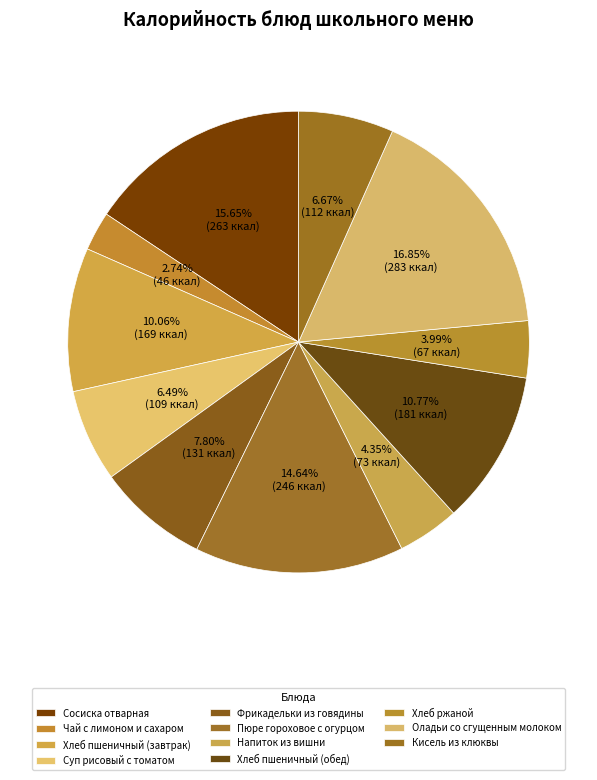

To the nearest percent, what portion does Фрикадельки из говядины represent?

8%